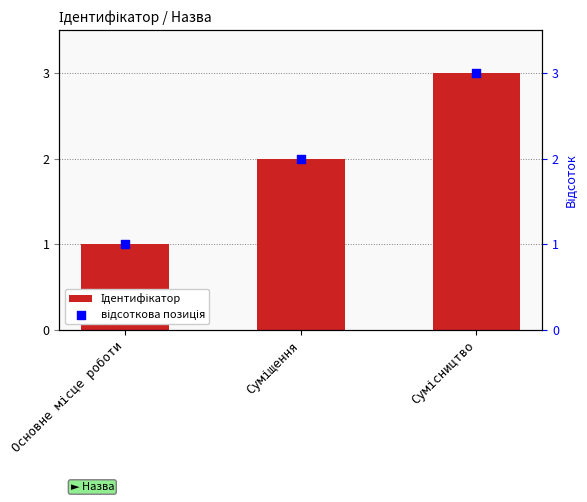

At how many categories does at least one series exceed 1?

2